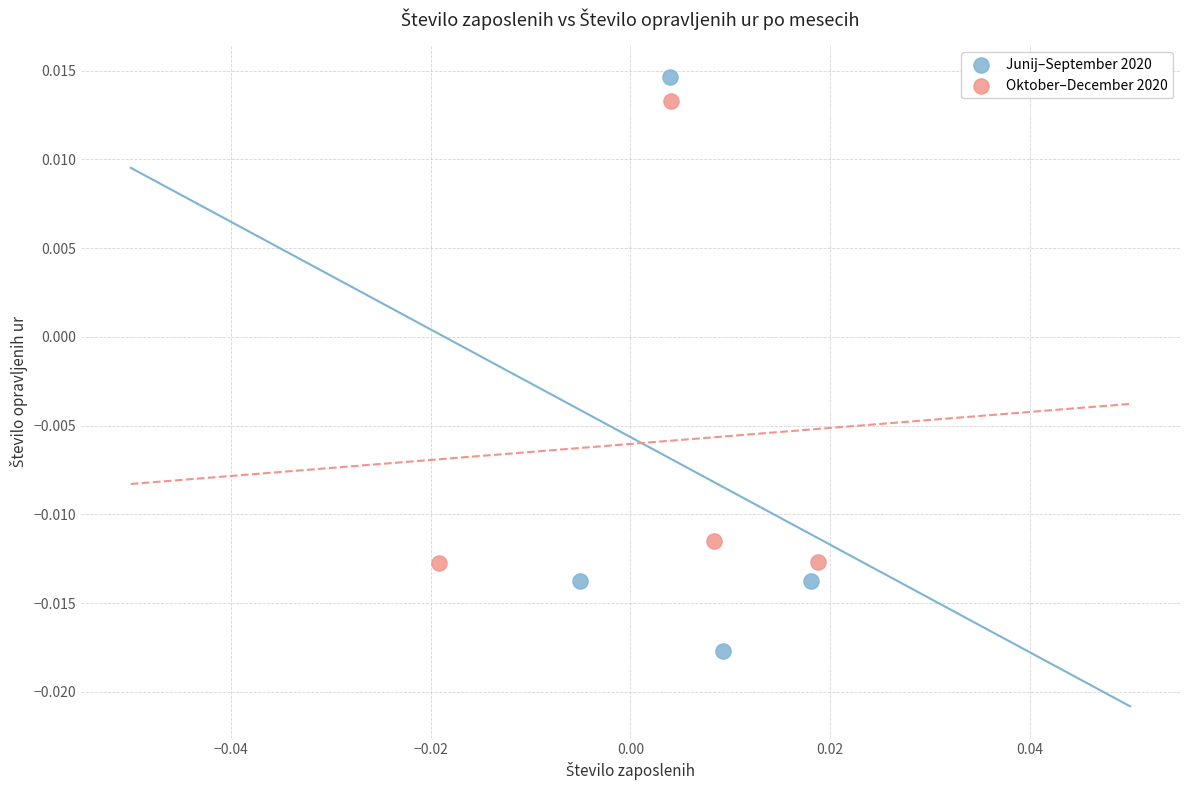

Which series has the widest spread of Y values?

Junij–September 2020